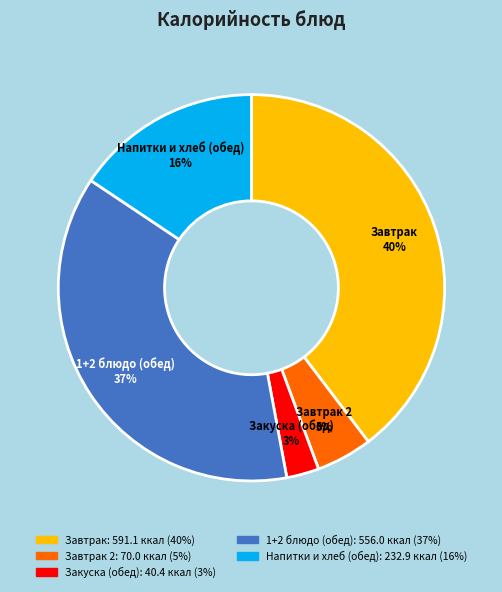

Count the number of slices in the pie.

5